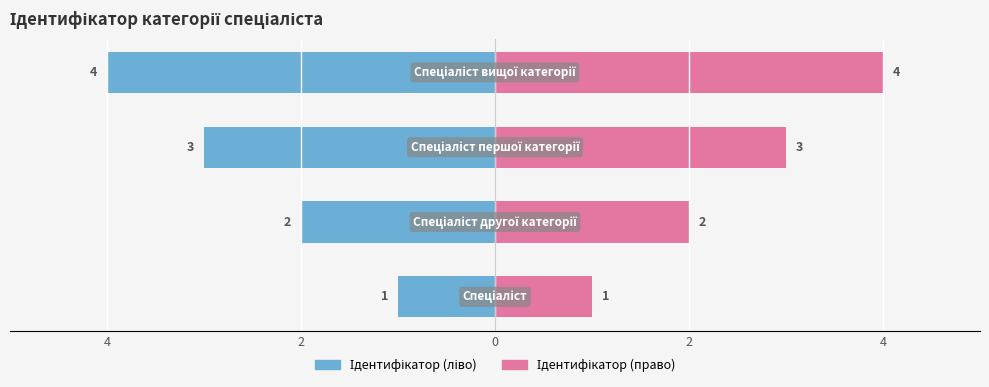

Is the value of Ідентифікатор (право) at 2 greater than the value of Ідентифікатор (ліво) at 0?

Yes